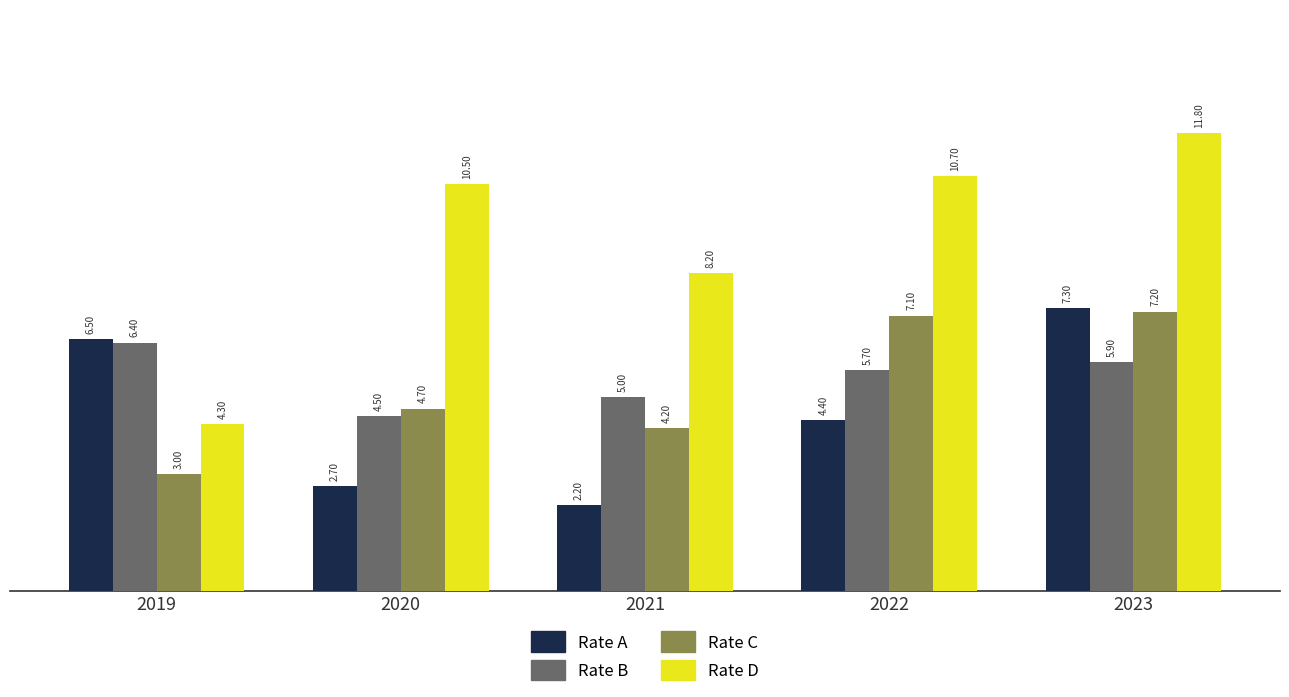

How many bars are there in total?

20